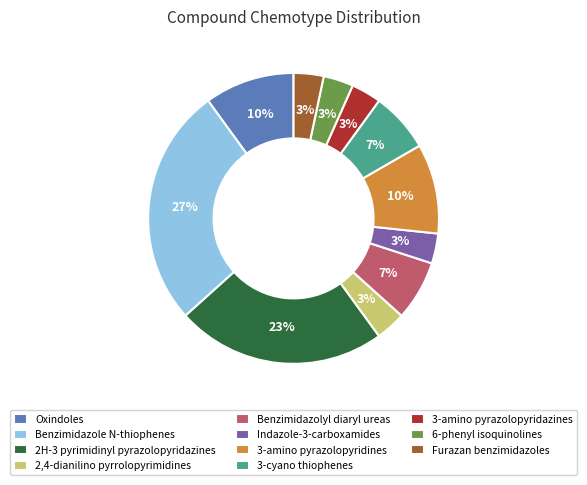

What percentage is the 3-cyano thiophenes slice, to the nearest percent?

7%